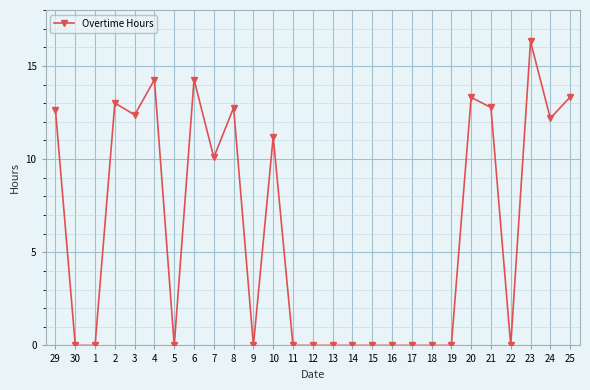

How many distinct data groups are displayed?

1